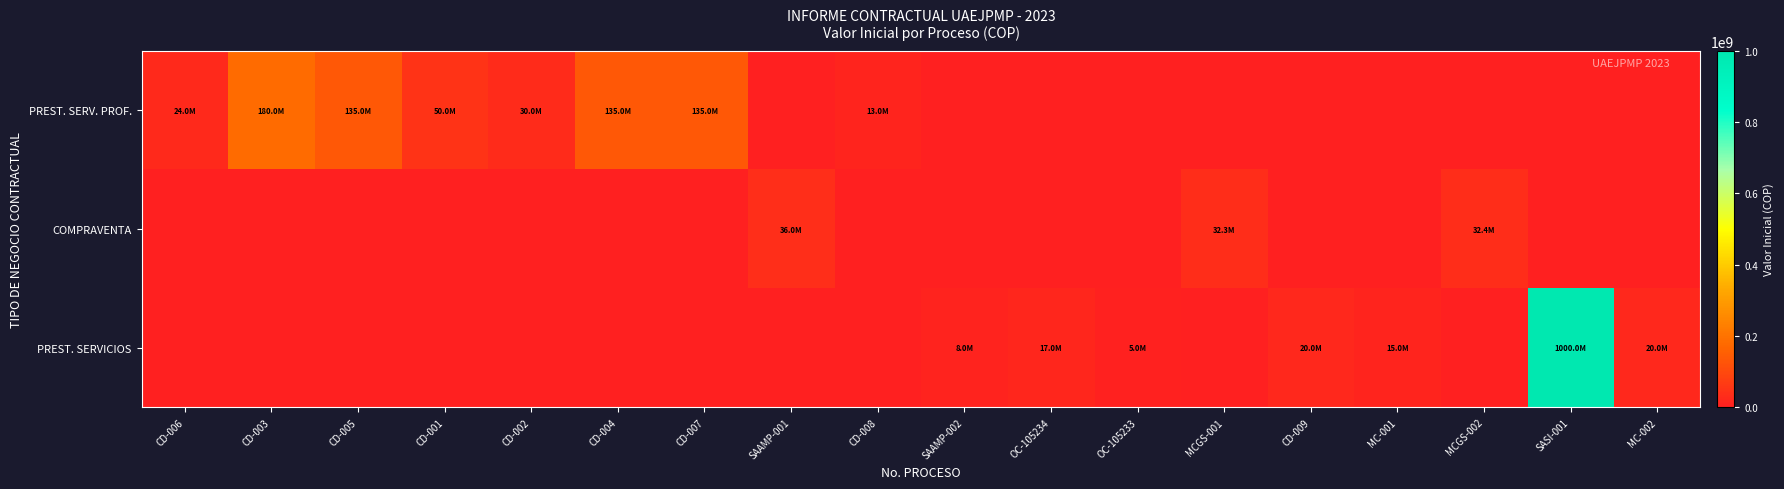

What is the difference between the highest and lowest values at MCGS-001?

32341701